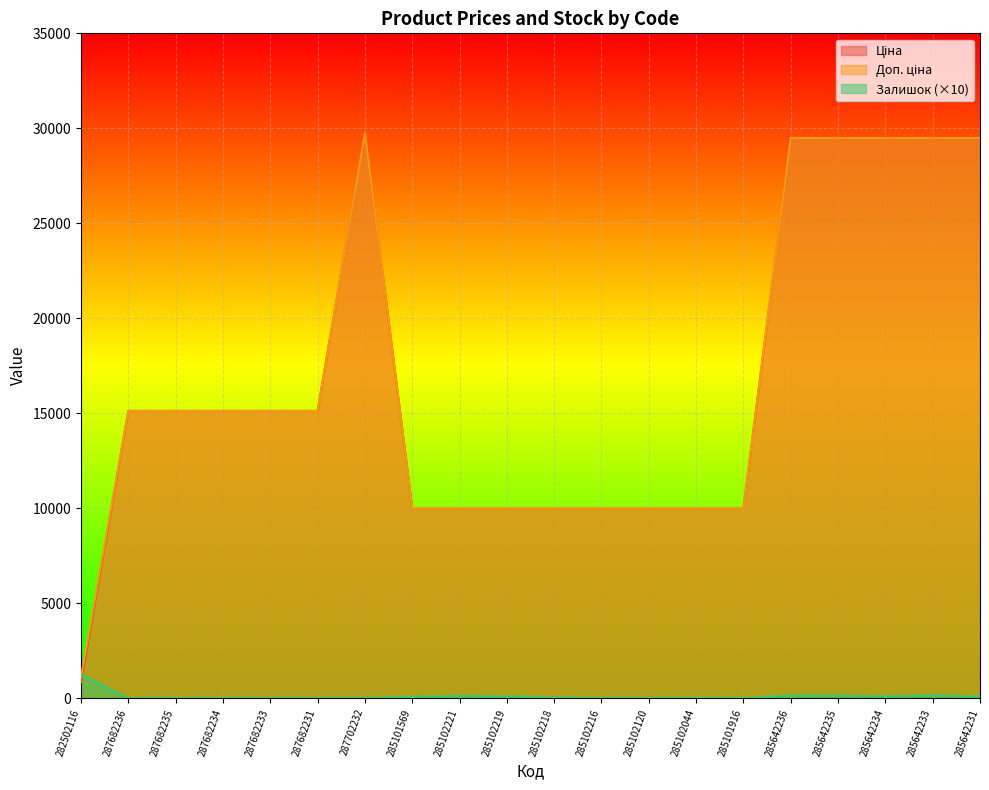

True or false: Залишок and Ціна cross at least once.

True